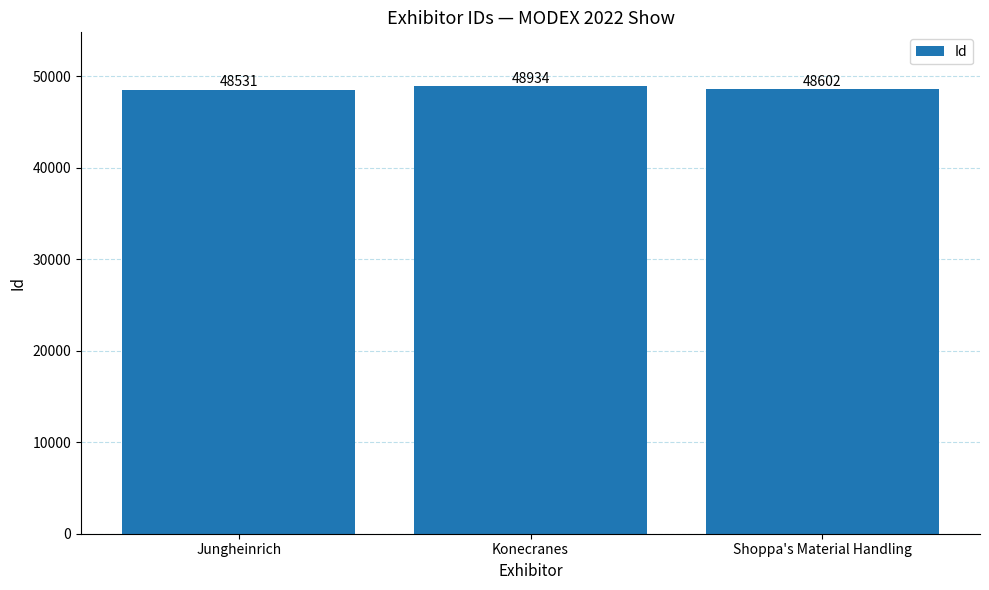

How many bars are there in total?

3